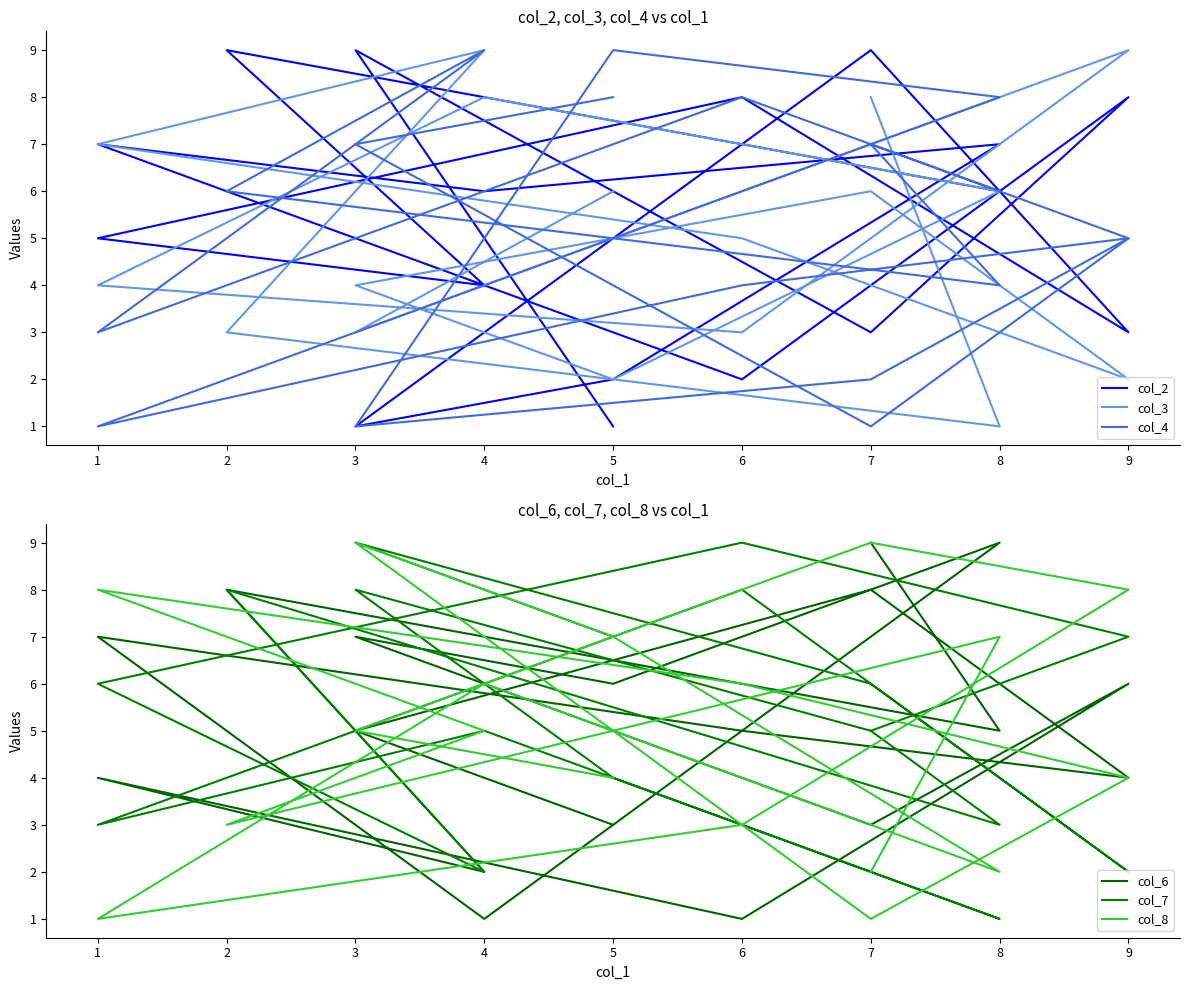

Rank the categories by col_2 value from lowest to highest.

5, 3, 6, 5, 7, 9, 4, 1, 4, 8, 1, 8, 7, 9, 6, 3, 7, 2